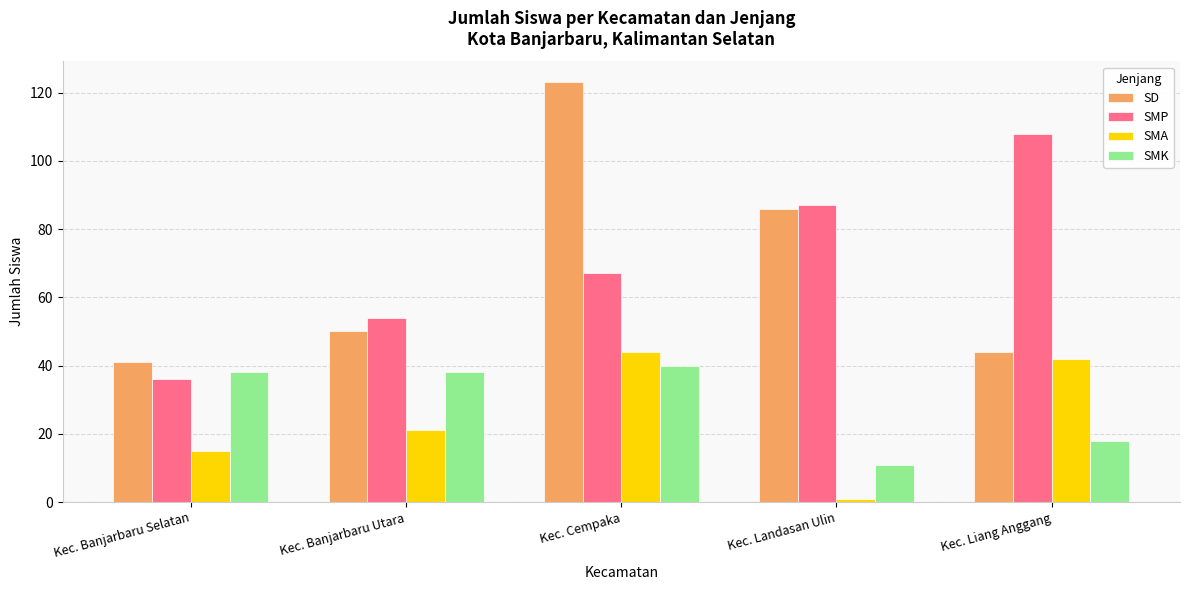

Reading left to right, transcribe all the data shown in this chart.

SD: Kec. Banjarbaru Selatan=41	Kec. Banjarbaru Utara=50	Kec. Cempaka=123	Kec. Landasan Ulin=86	Kec. Liang Anggang=44
SMP: Kec. Banjarbaru Selatan=36	Kec. Banjarbaru Utara=54	Kec. Cempaka=67	Kec. Landasan Ulin=87	Kec. Liang Anggang=108
SMA: Kec. Banjarbaru Selatan=15	Kec. Banjarbaru Utara=21	Kec. Cempaka=44	Kec. Landasan Ulin=1	Kec. Liang Anggang=42
SMK: Kec. Banjarbaru Selatan=38	Kec. Banjarbaru Utara=38	Kec. Cempaka=40	Kec. Landasan Ulin=11	Kec. Liang Anggang=18